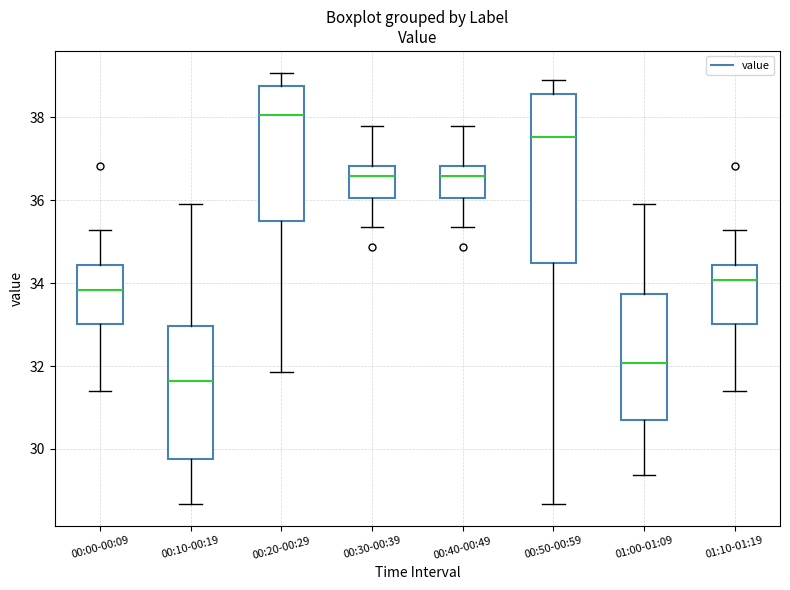

Which box's median line is the lowest?

00:10-00:19